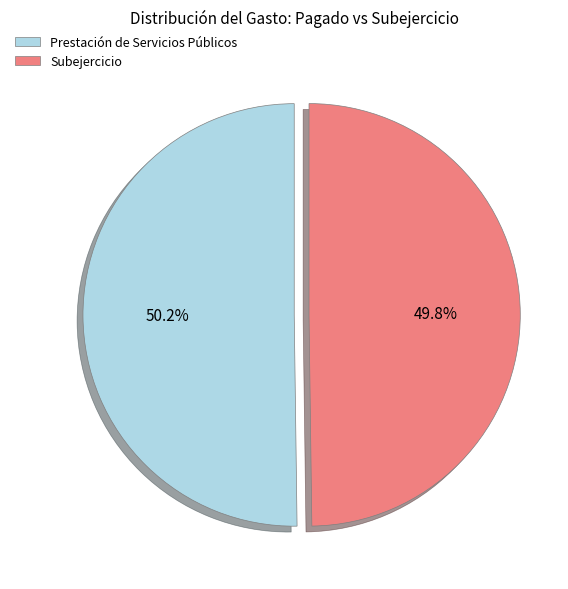

Count the number of slices in the pie.

2